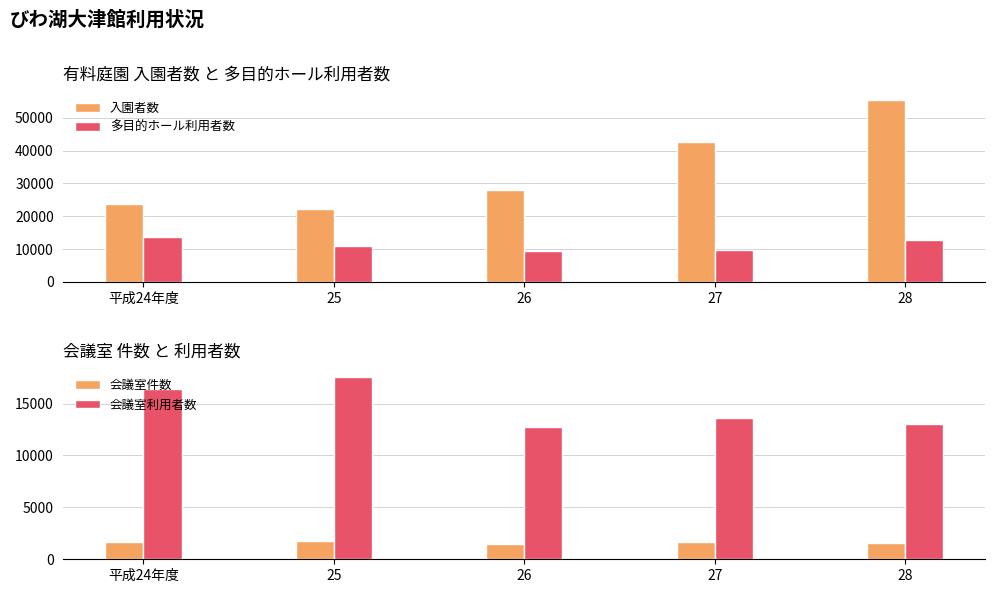

What is the difference between the maximum and second lowest values in the 入園者数 series?

31887